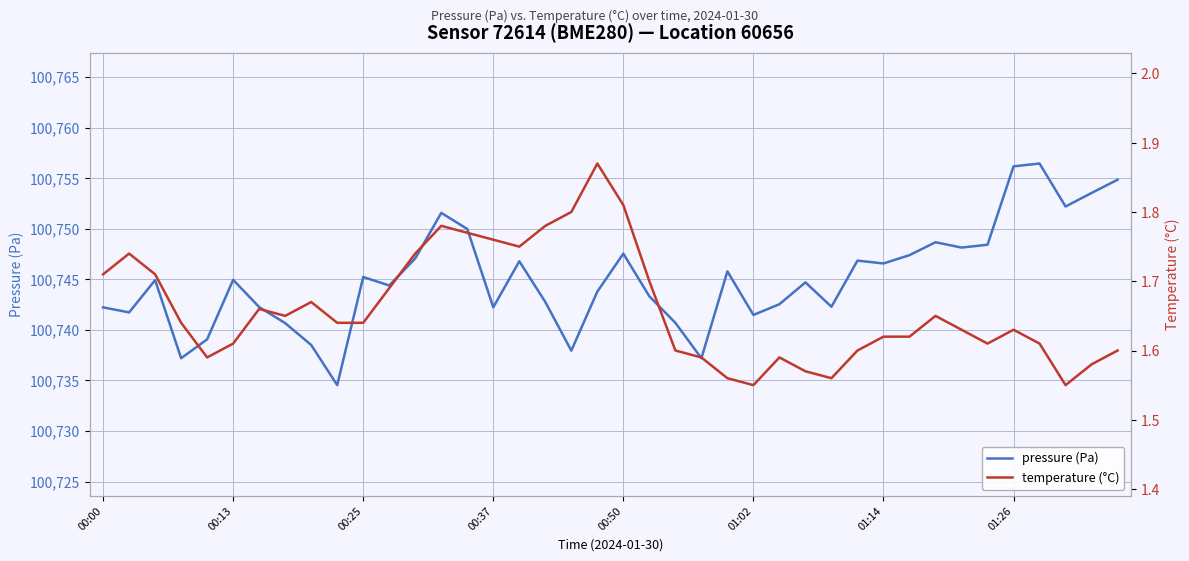

Rank the series by their average value, from lowest to highest.

temperature (°C), pressure (Pa)